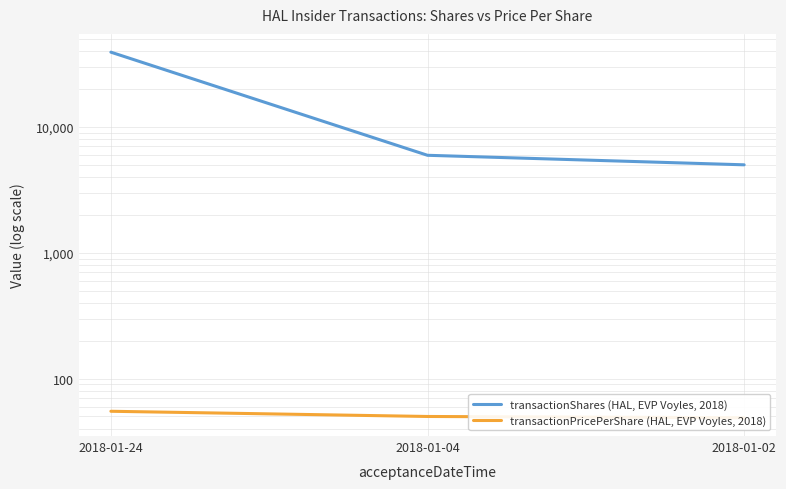

Which series has the largest total across all categories?

transactionShares (HAL, EVP Voyles, 2018)